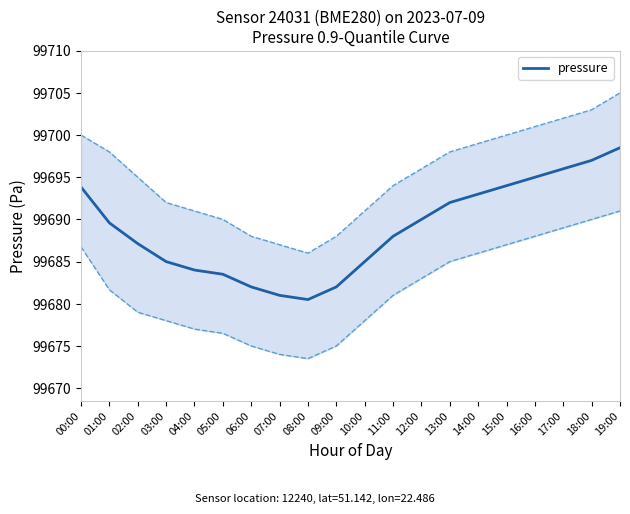

Where is the data nearest to the value 99689?

01:00